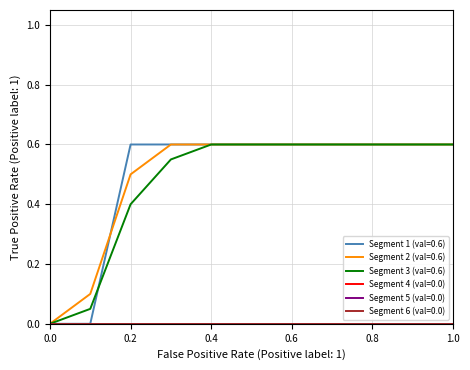

Is this an area chart (filled region under the line)?

No